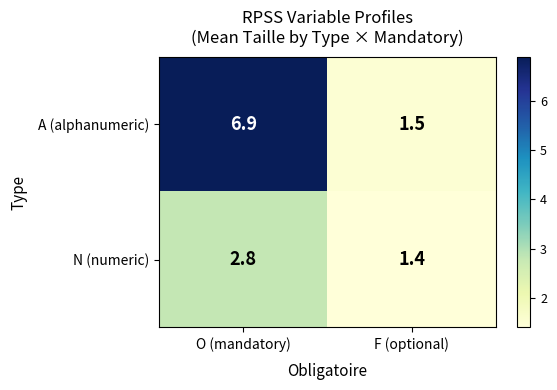

What is the sum of the N (numeric) values at O (mandatory) and F (optional)?

4.2